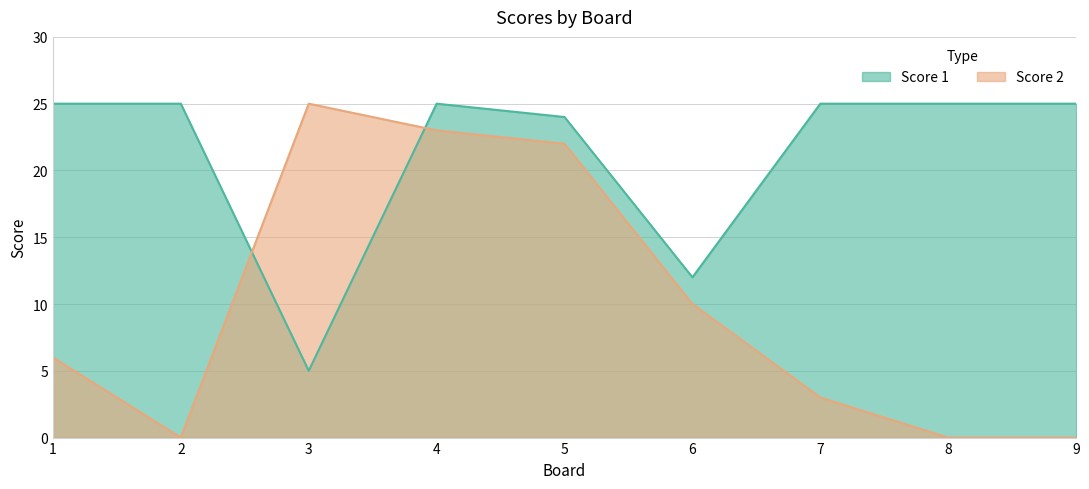

What is the value of the Score 1 point at the 1st from the left?

25